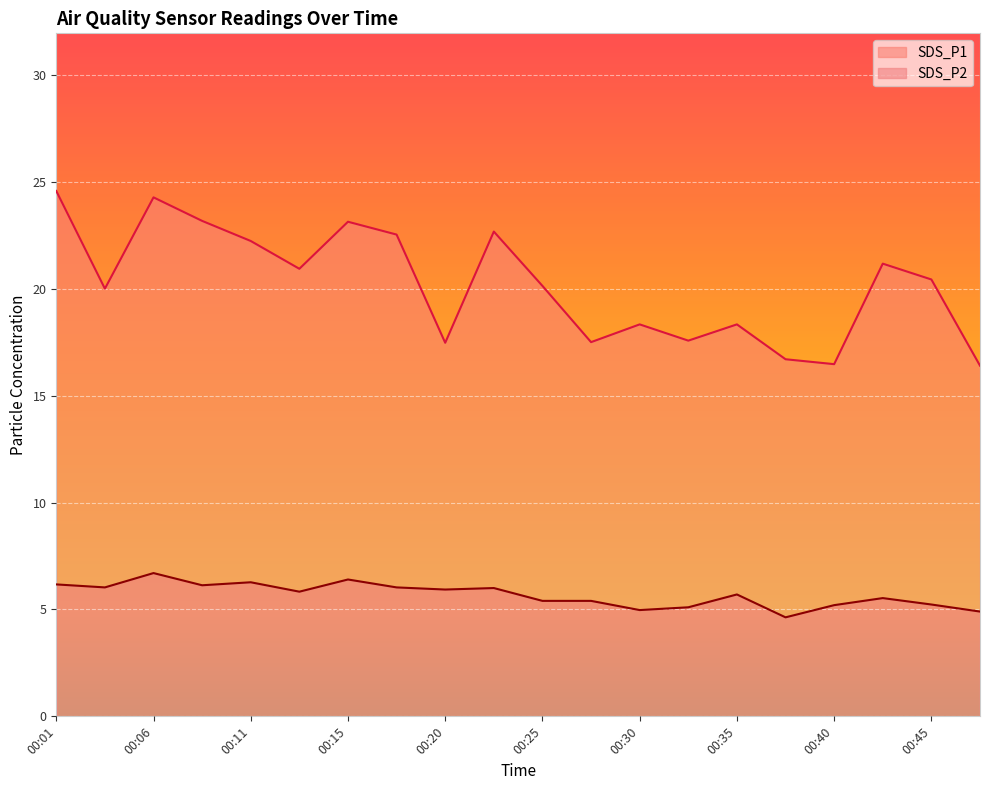

Reading left to right, what are all the values shown in this chart?

SDS_P1: 24.6	20.0	24.3	23.2	22.2	20.9	23.1	22.5	17.5	22.7	20.1	17.5	18.3	17.6	18.3	16.7	16.5	21.2	20.4	16.4
SDS_P2: 6.2	6.0	6.7	6.1	6.3	5.8	6.4	6.0	5.9	6.0	5.4	5.4	5.0	5.1	5.7	4.6	5.2	5.5	5.2	4.9